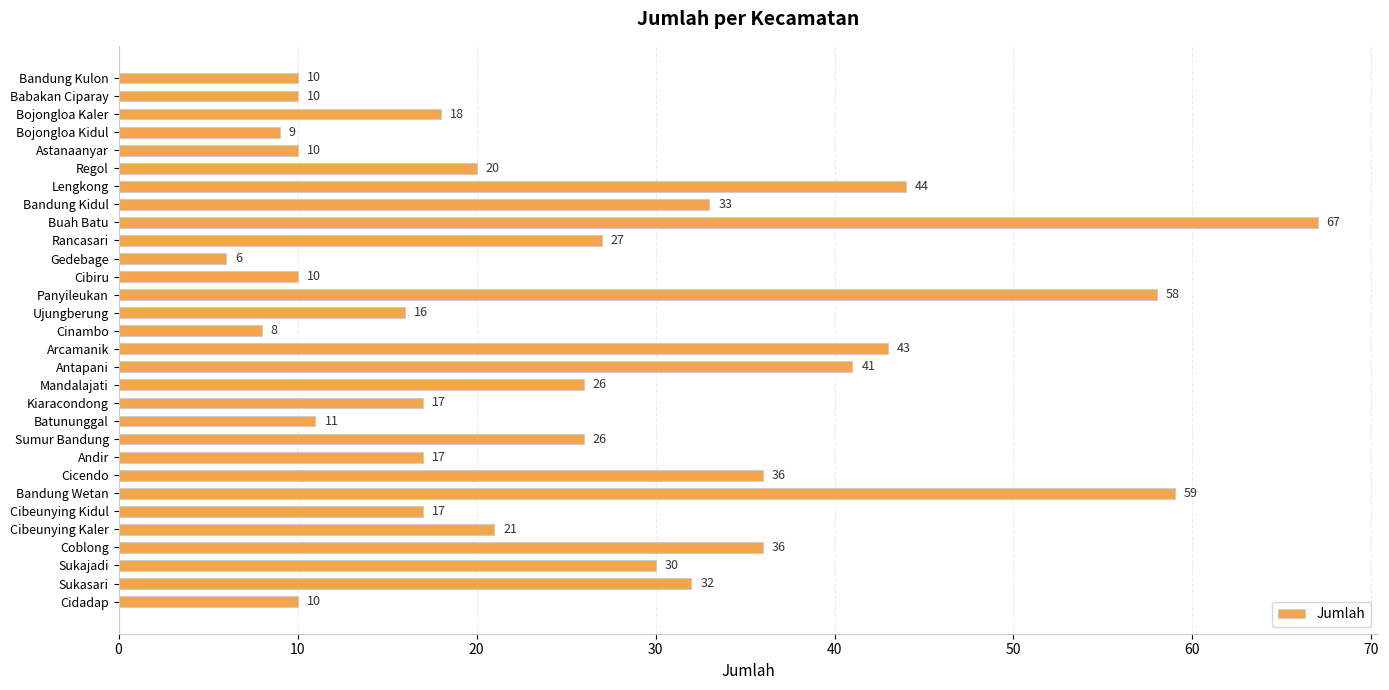

Reading top to bottom, list all the values displayed in this chart.

10	10	18	9	10	20	44	33	67	27	6	10	58	16	8	43	41	26	17	11	26	17	36	59	17	21	36	30	32	10